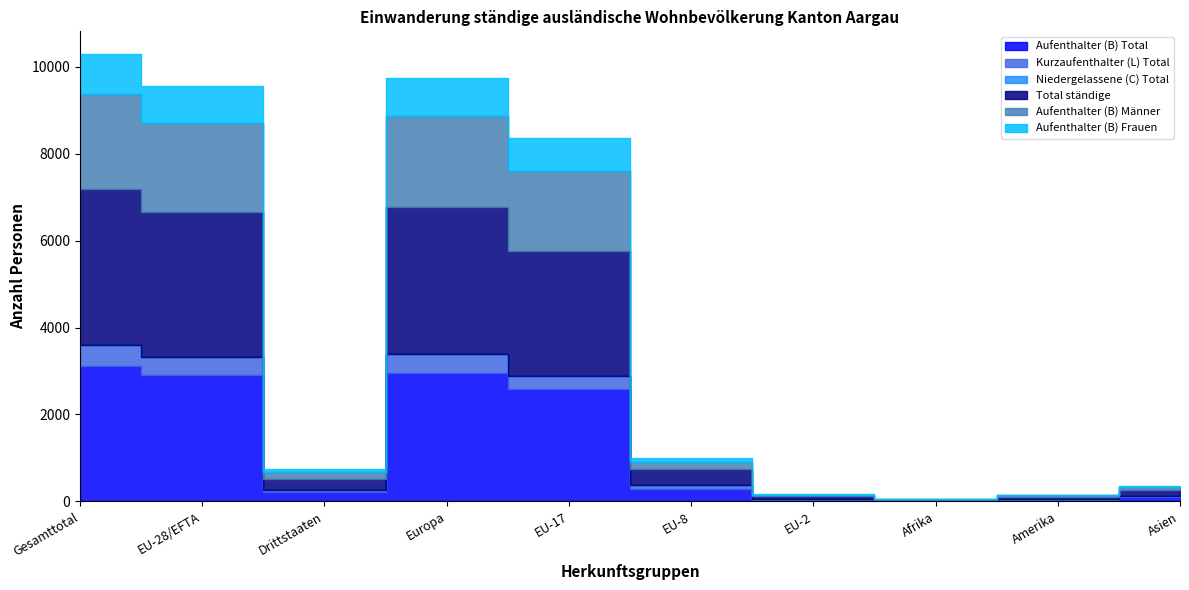

What are all the series names shown in the legend?

Aufenthalter (B) Total, Kurzaufenthalter (L) Total, Niedergelassene (C) Total, Total ständige, Aufenthalter (B) Männer, Aufenthalter (B) Frauen